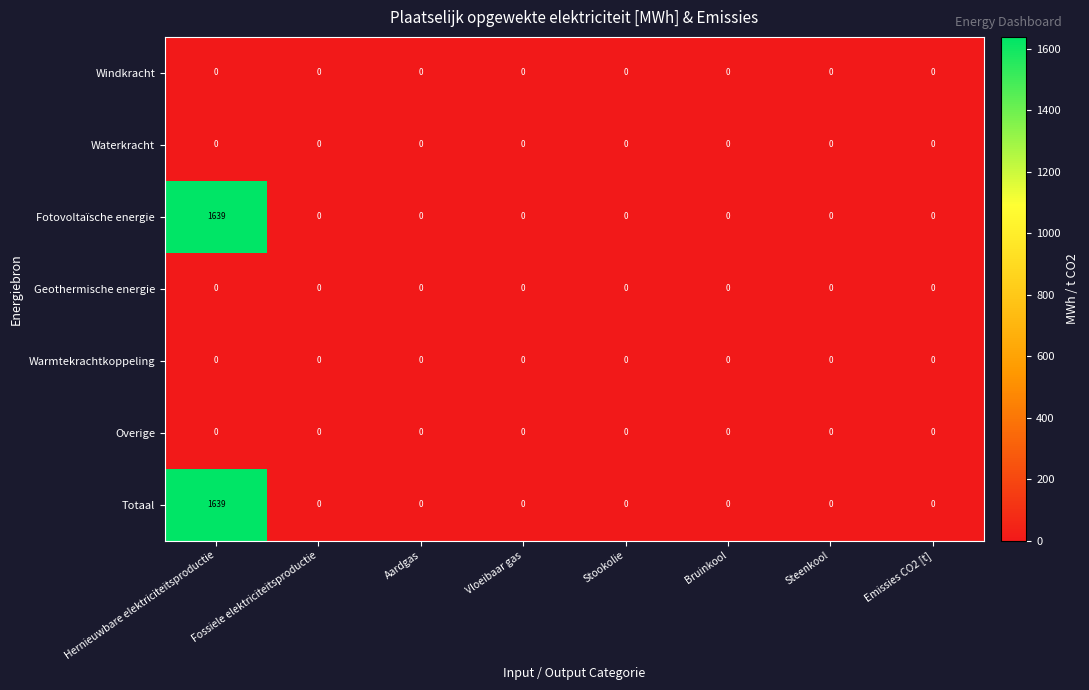

At which label does Totaal reach its peak?

Hernieuwbare elektriciteitsproductie